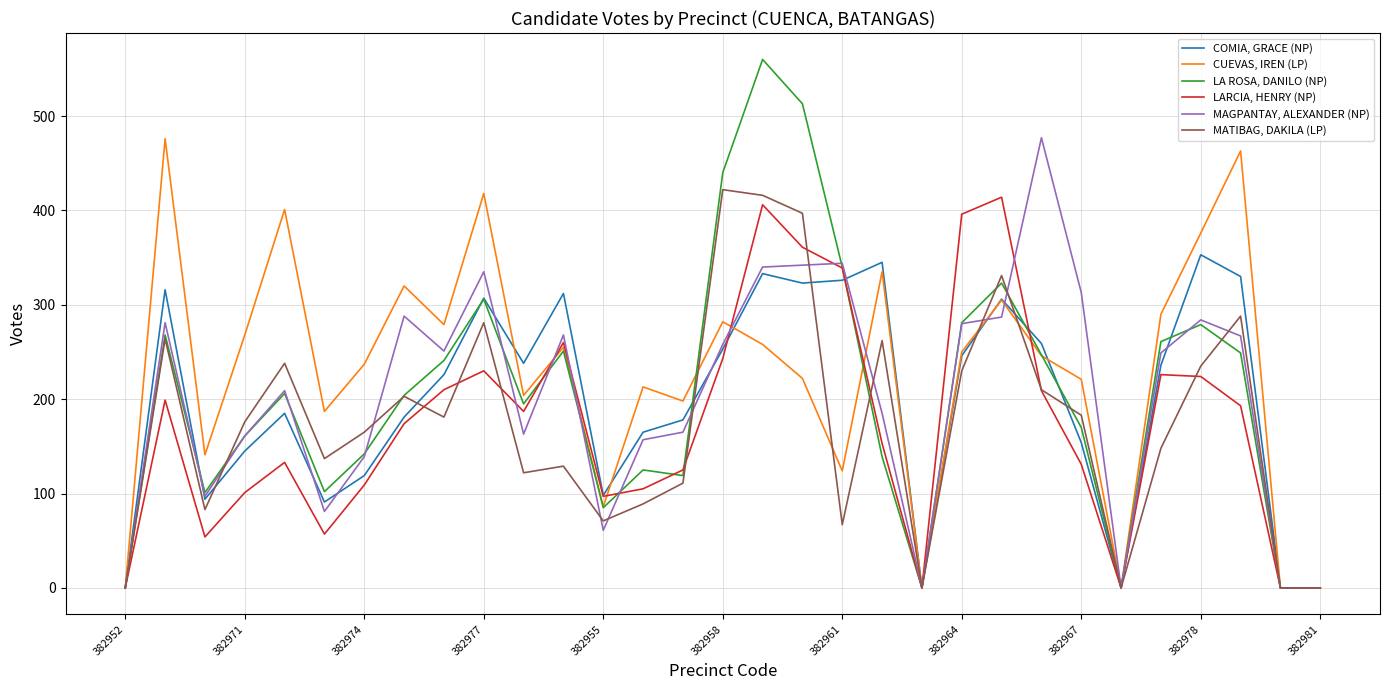

How many lines are shown in the chart?

6